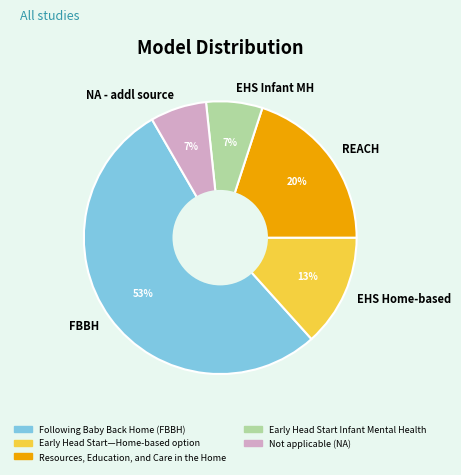

Count the number of slices in the pie.

5